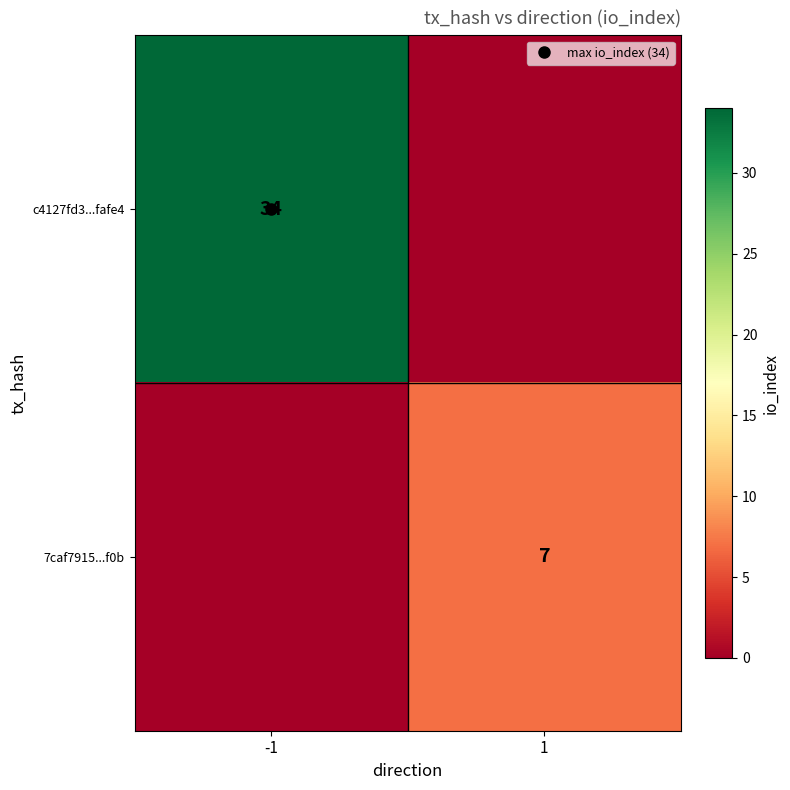

Is the value of c4127fd3...fafe4 at -1 greater than the value of 7caf7915...f0b at -1?

Yes